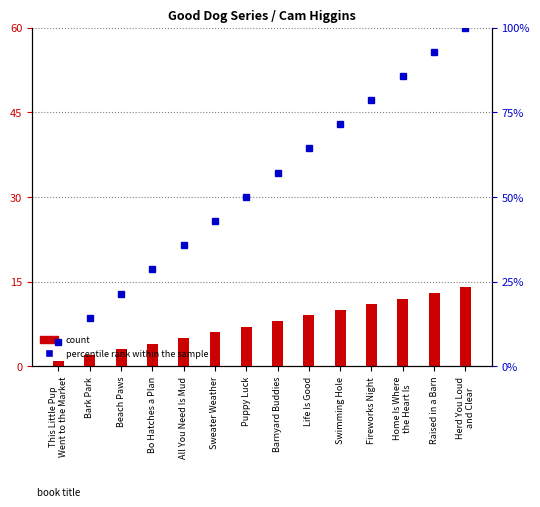

The percentile rank within the sample series shows 7.1 at This Little Pup
Went to the Market. True or false?

True